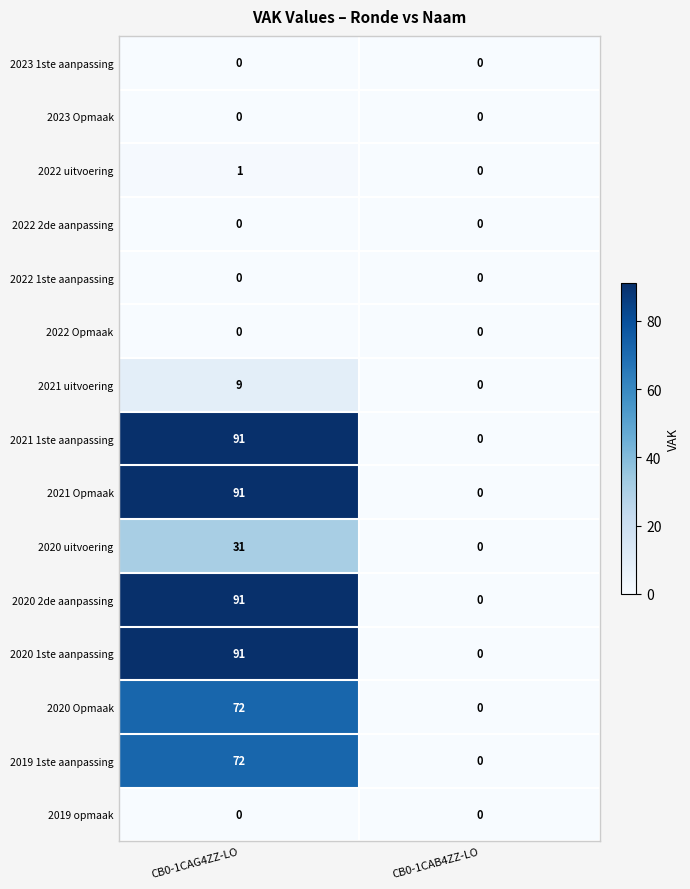

The 2021 Opmaak series shows 0 at CB0-1CAB4ZZ-LO. True or false?

True